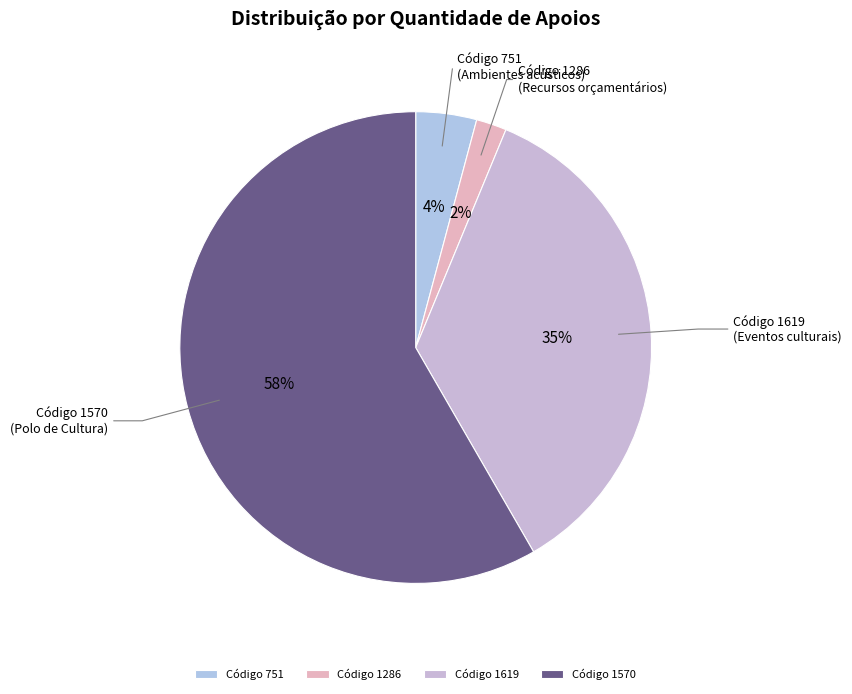

To the nearest percent, what is the difference between the Código 1619 and Código 1286 slice percentages?

33%